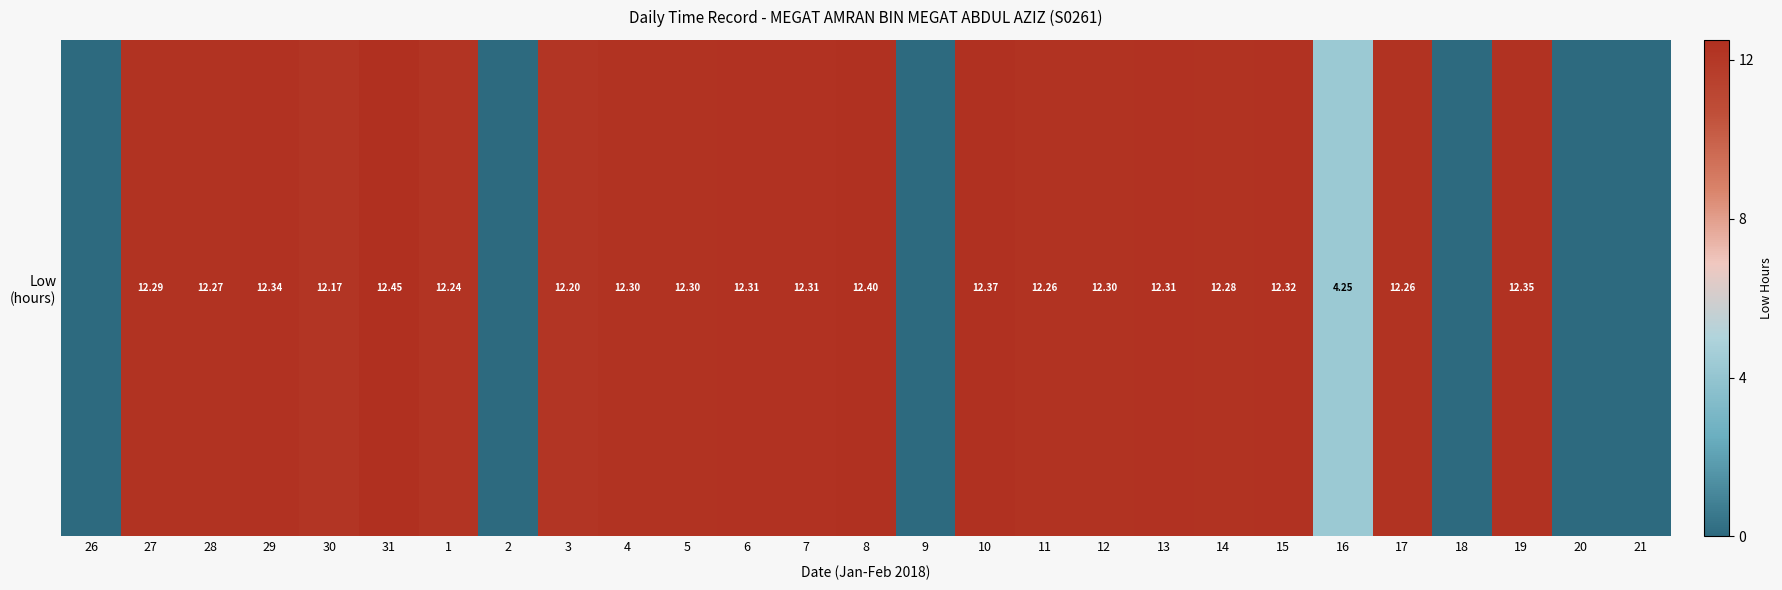

Reading right to left, transcribe all the data shown in this chart.

0.0	0.0	12.3	0.0	12.3	4.2	12.3	12.3	12.3	12.3	12.3	12.4	0.0	12.4	12.3	12.3	12.3	12.3	12.2	0.0	12.2	12.4	12.2	12.3	12.3	12.3	0.0